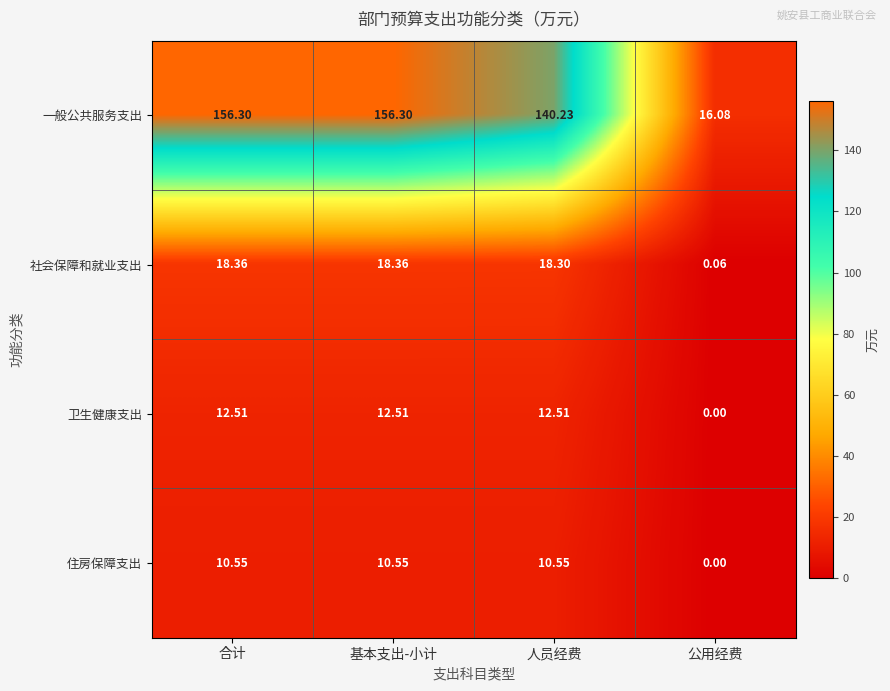

At which label is 住房保障支出 closest to 5?

公用经费